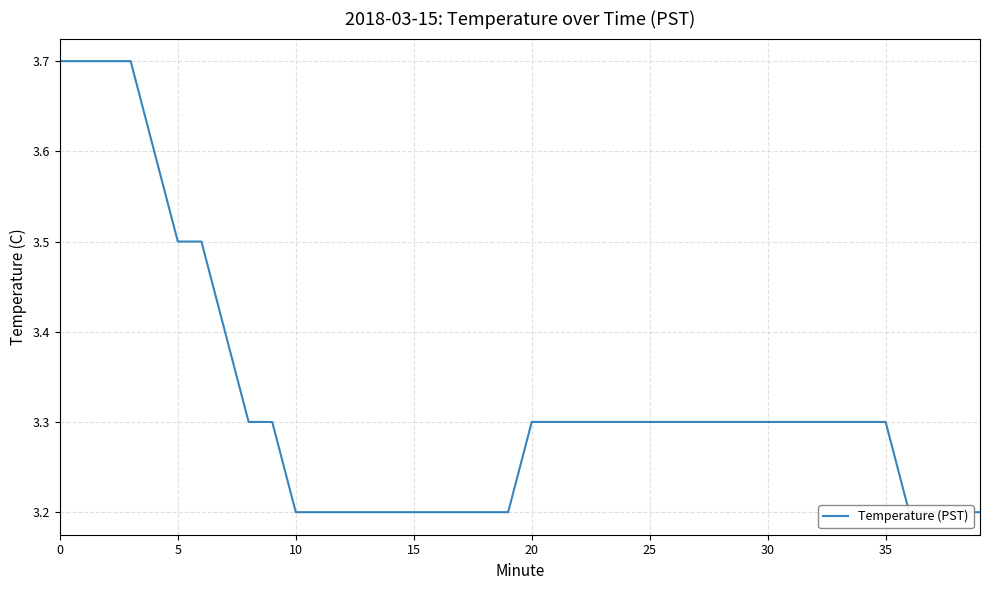

How many lines are shown in the chart?

1